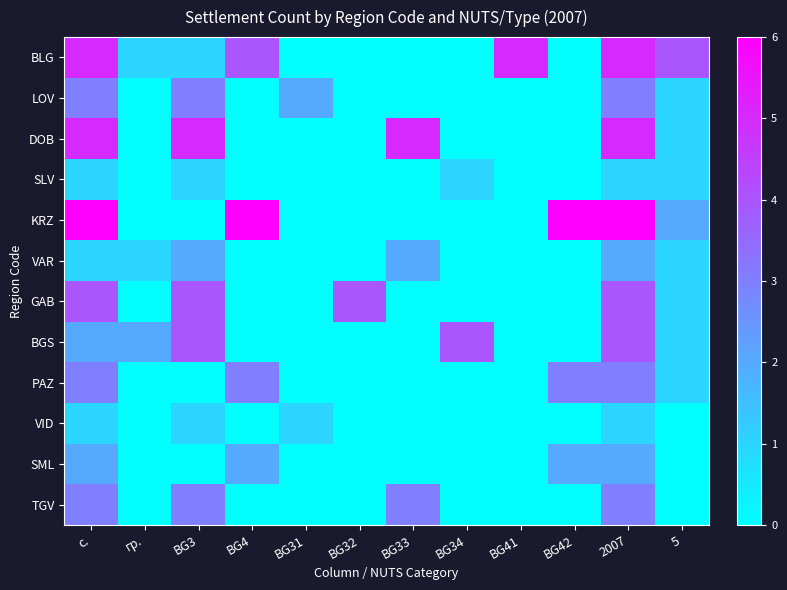

What is the difference between the highest and lowest values at BG42?

6